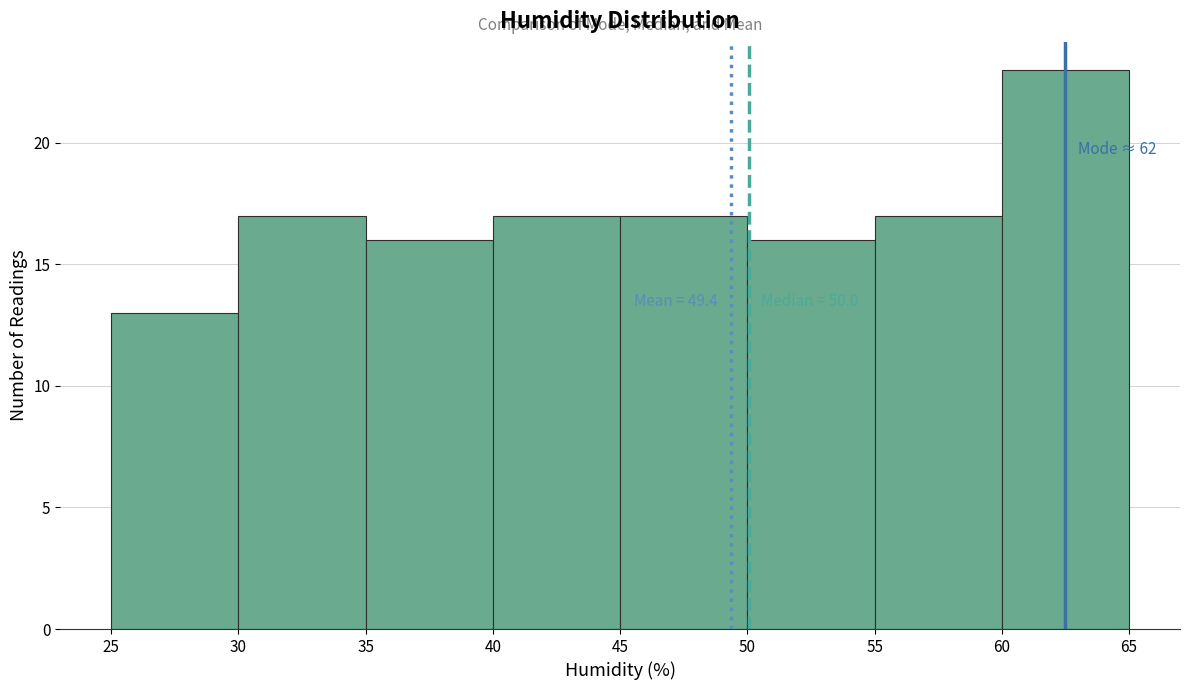

Which range on the x-axis has the tallest bar?

60 to 65